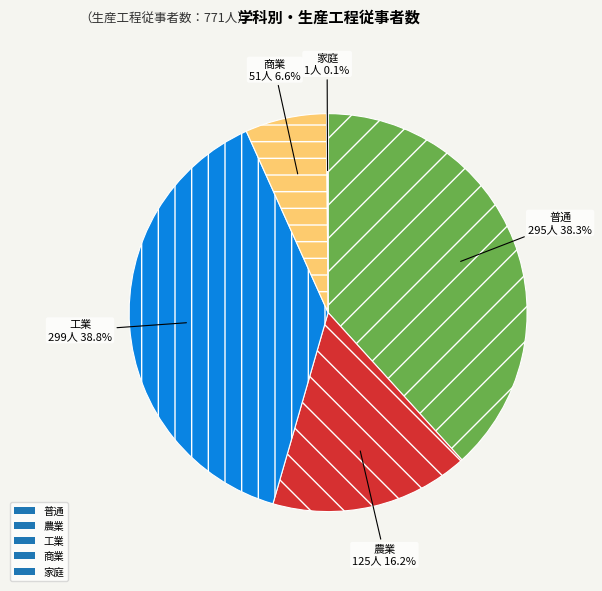

True or false: 工業 accounts for 32% of the total.

False